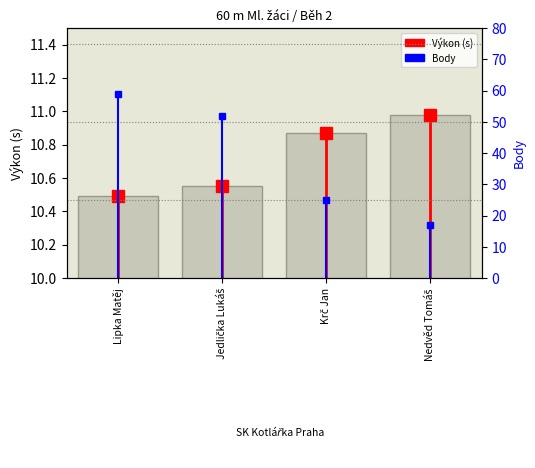

The chart shows a value of 11.0 at Nedvěd Tomáš. True or false?

True